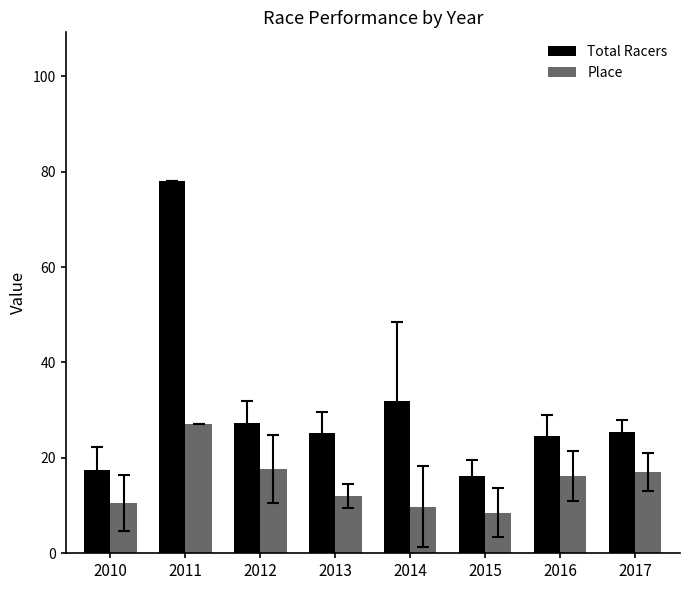

Where does the Place series first go above 16?

2011